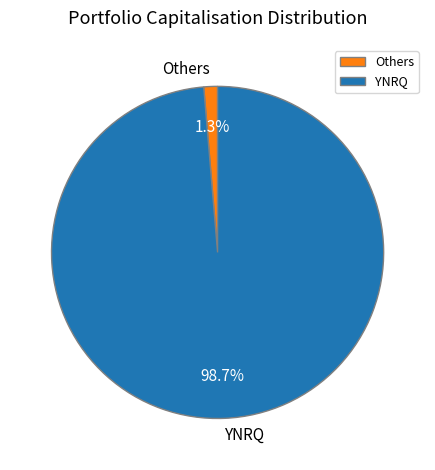

Rank the categories by value from highest to lowest.

YNRQ, Others